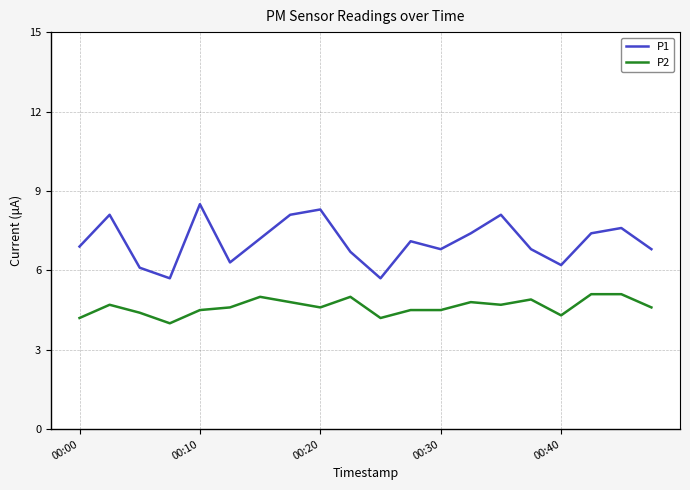

At how many categories does at least one series exceed 8?

5